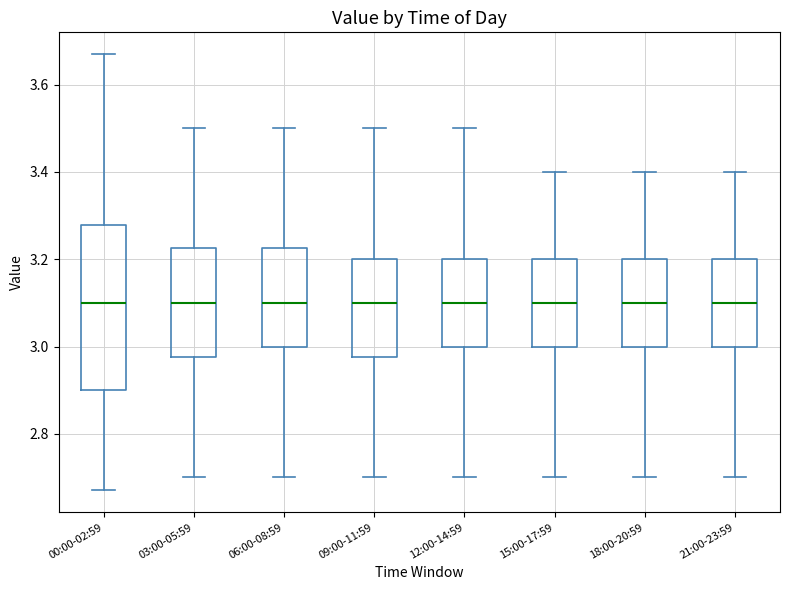

Reading left to right, read every box against the y-axis: the position of its median line, the range the box covers, and the ends of its whiskers. The values are not printed on the chart, so give them approximately, as read against the axis.

00:00-02:59: median 3.10, box 2.90 to 3.28, whiskers 2.68 to 3.68
03:00-05:59: median 3.10, box 2.98 to 3.22, whiskers 2.70 to 3.50
06:00-08:59: median 3.10, box 3.00 to 3.22, whiskers 2.70 to 3.50
09:00-11:59: median 3.10, box 2.98 to 3.20, whiskers 2.70 to 3.50
12:00-14:59: median 3.10, box 3.00 to 3.20, whiskers 2.70 to 3.50
15:00-17:59: median 3.10, box 3.00 to 3.20, whiskers 2.70 to 3.40
18:00-20:59: median 3.10, box 3.00 to 3.20, whiskers 2.70 to 3.40
21:00-23:59: median 3.10, box 3.00 to 3.20, whiskers 2.70 to 3.40